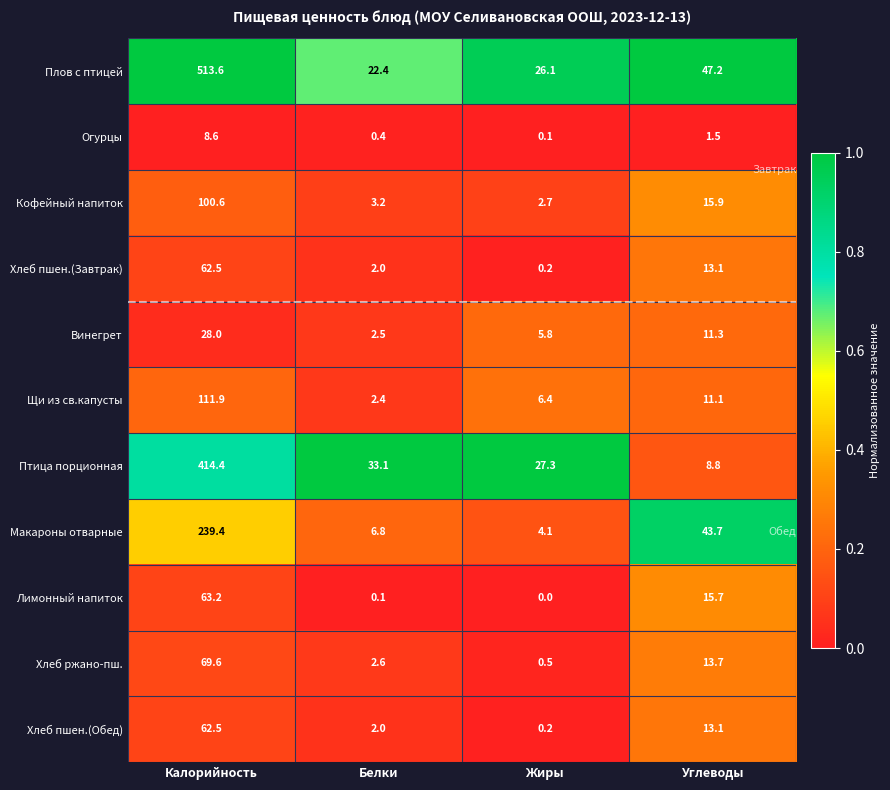

Which series has the largest total across all categories?

Плов с птицей